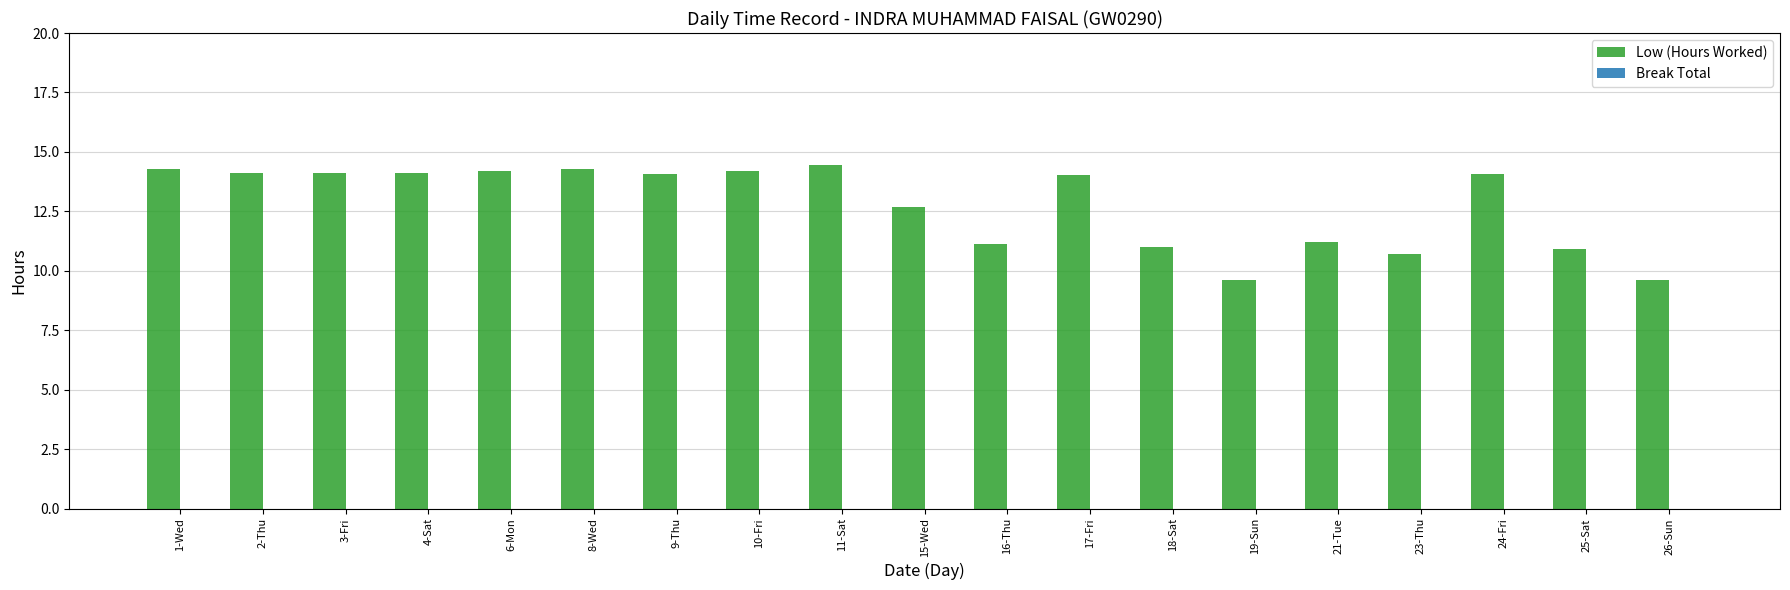

Which category has the highest value across all series?

11-Sat